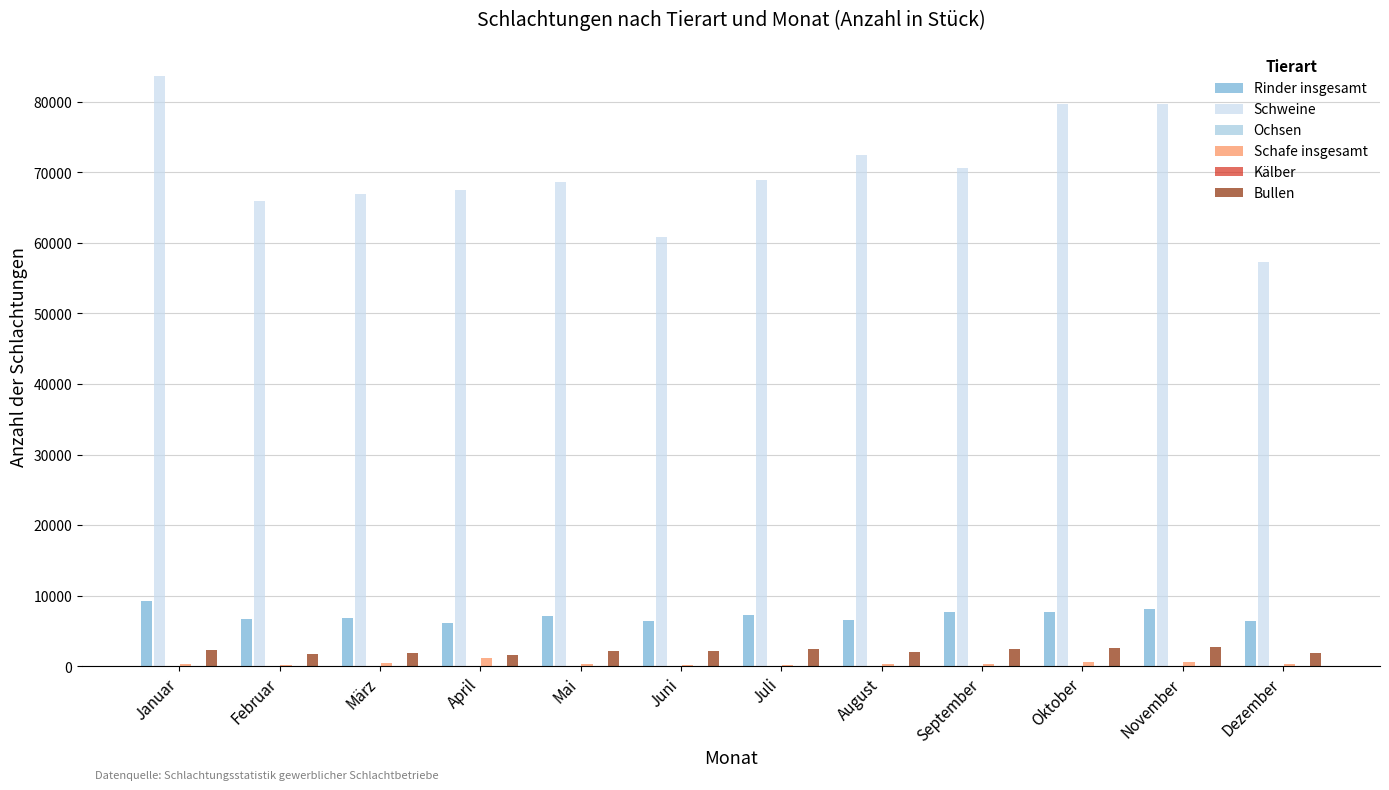

What is the maximum value for Rinder insgesamt?

9233